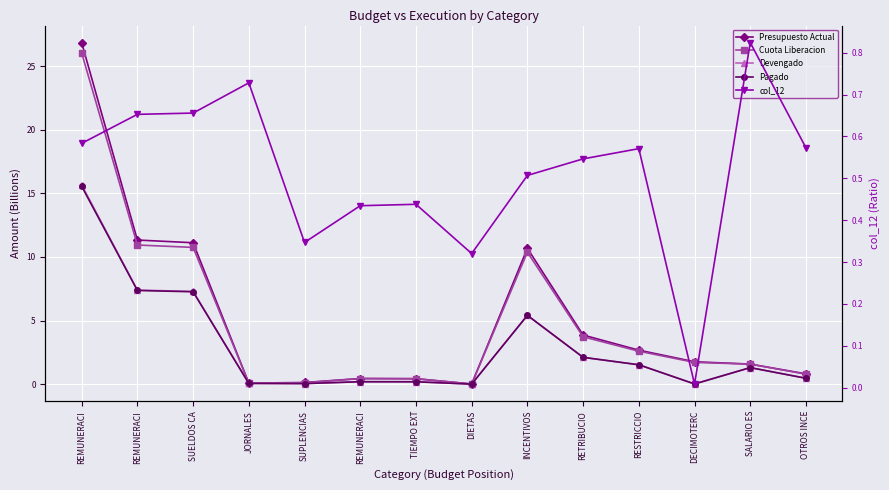

Where is the first local minimum for Pagado?

SUPLENCIAS